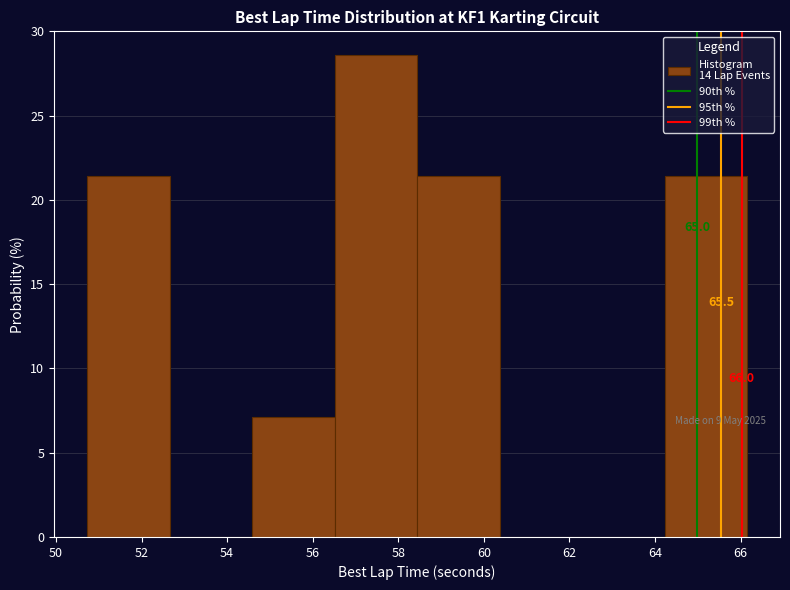

Over which range of the x-axis is the bar tallest?

56.6 to 58.4